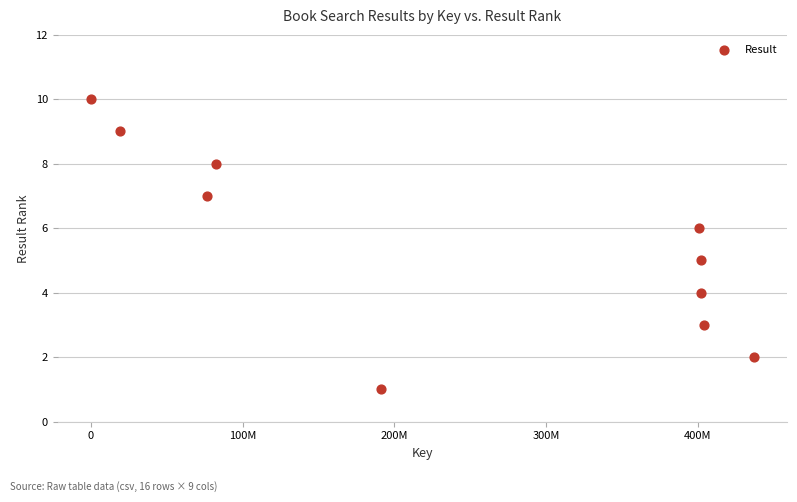

What is the range of Y values (max minus min)?

9